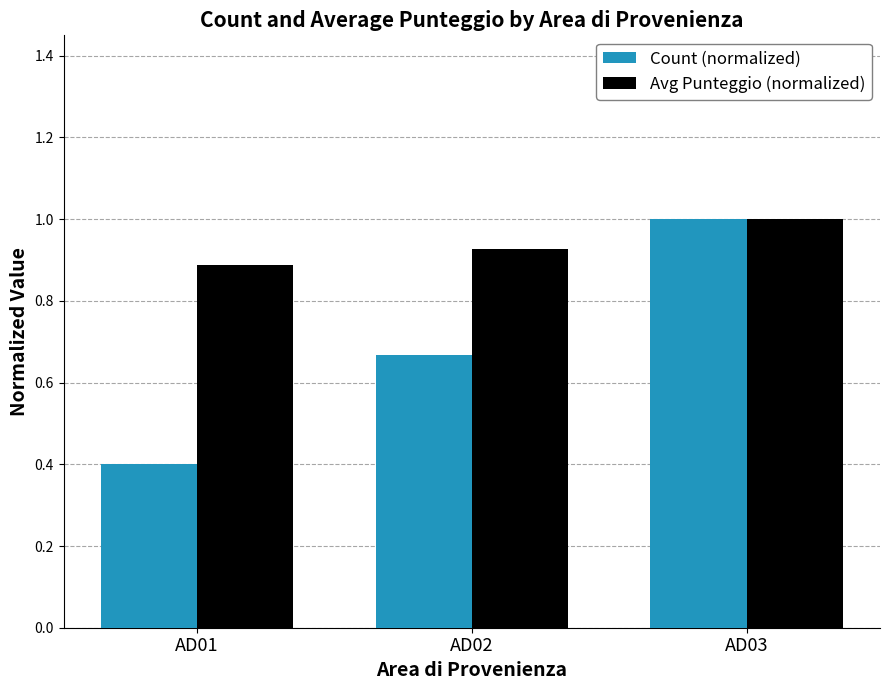

Count the number of categories in the chart.

3